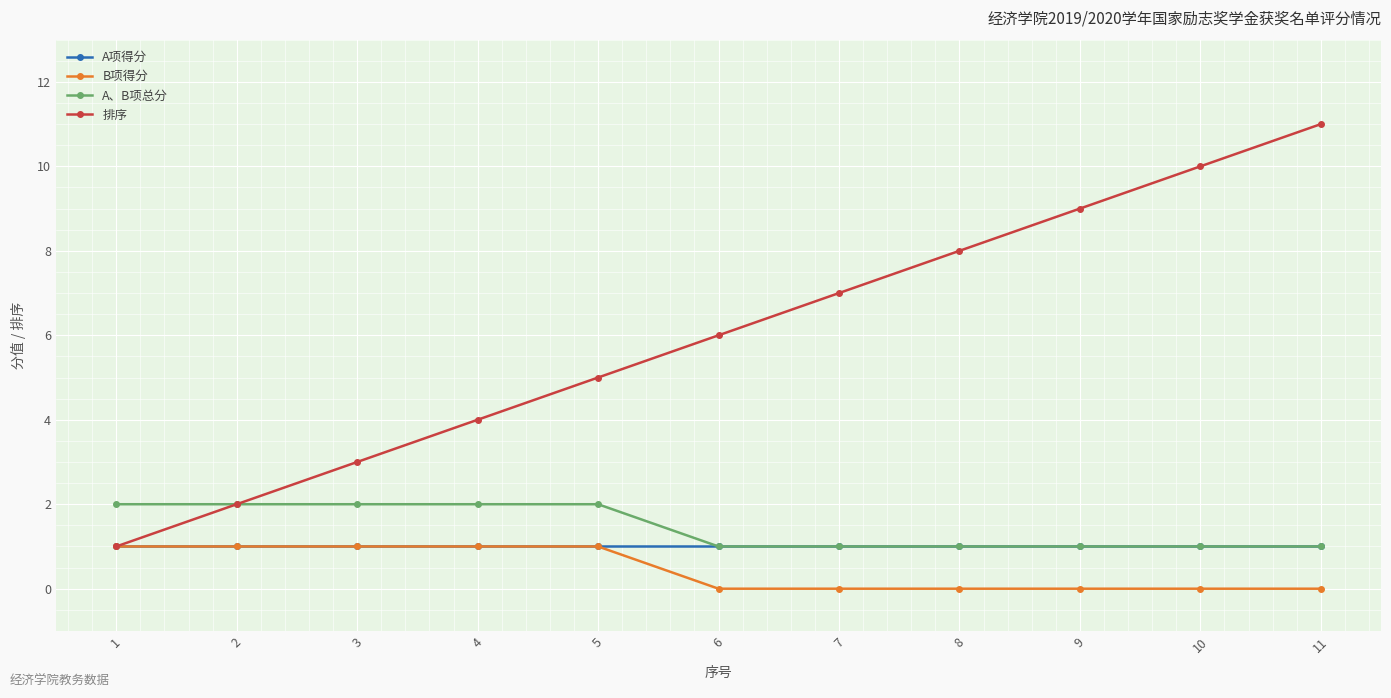

What is the spread (max minus min) of values at 4?

3